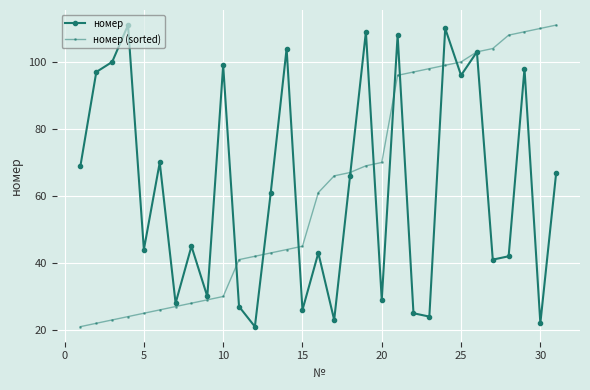

What is the smallest value displayed?

21